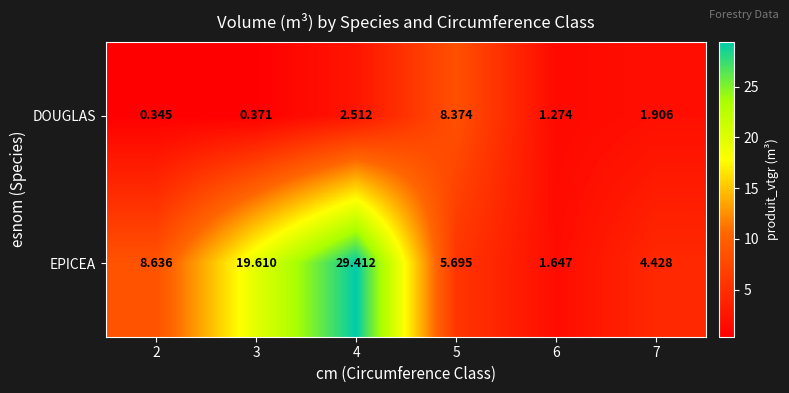

At how many categories does at least one series exceed 3?

5